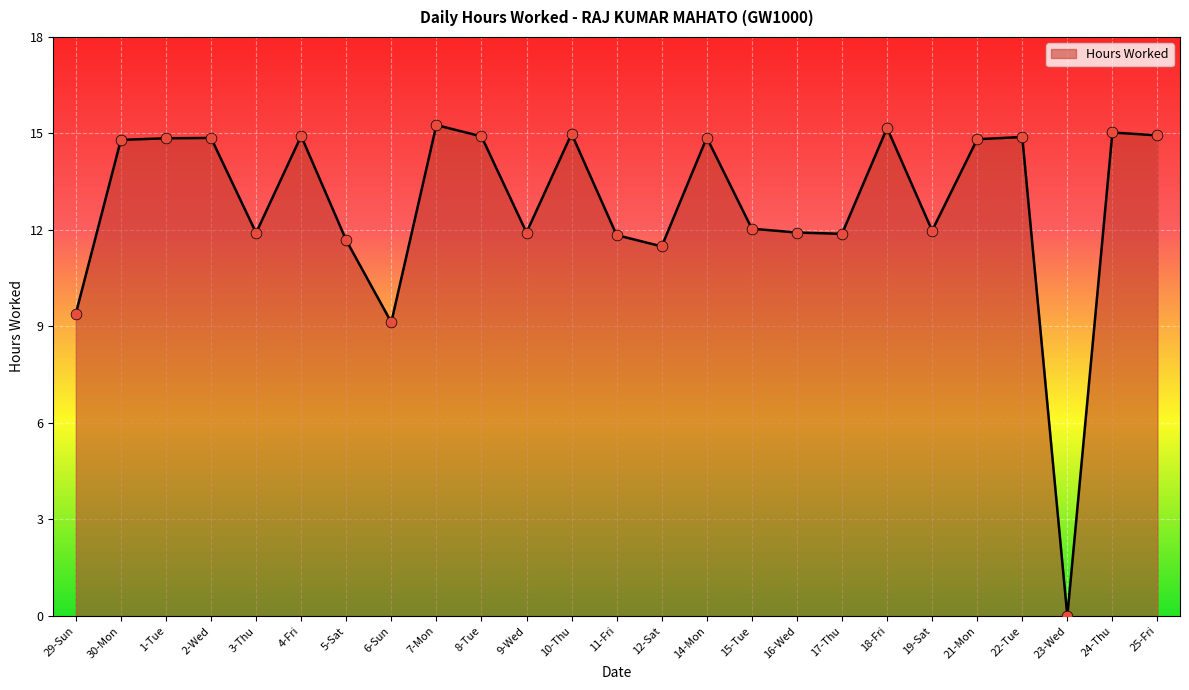

Between 25-Fri and 19-Sat, which is larger?

25-Fri